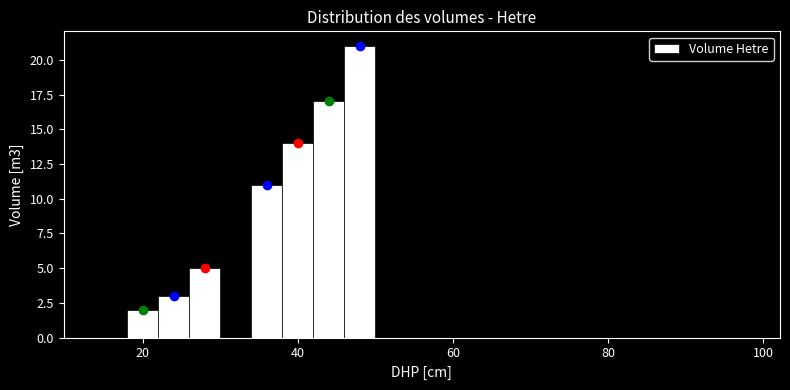

Around what value on the x-axis is the tallest bar? Give the approximate position of its centre, as read against the axis.

48